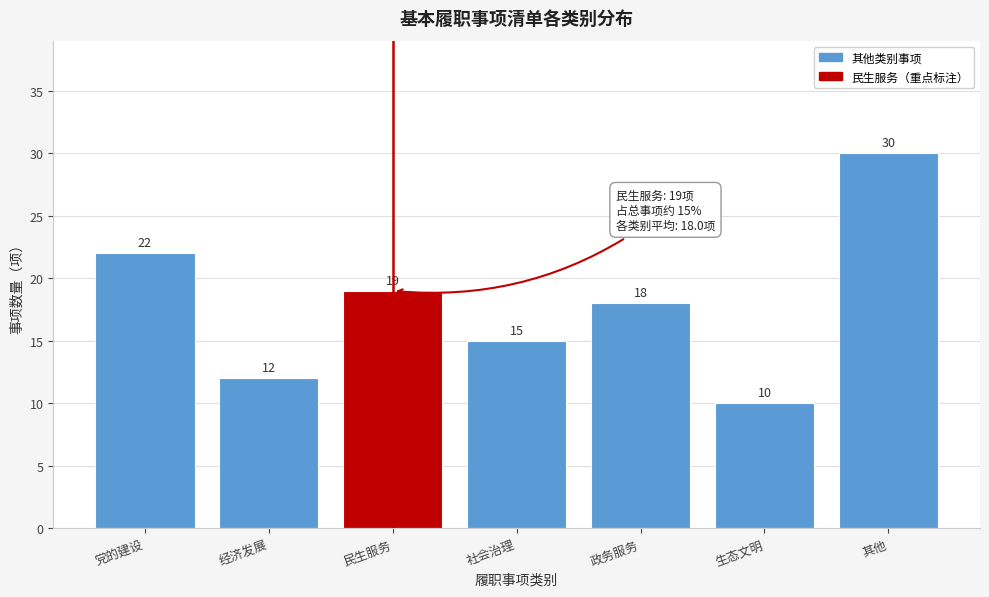

Reading left to right, list all the values displayed in this chart.

22	12	19	15	18	10	30